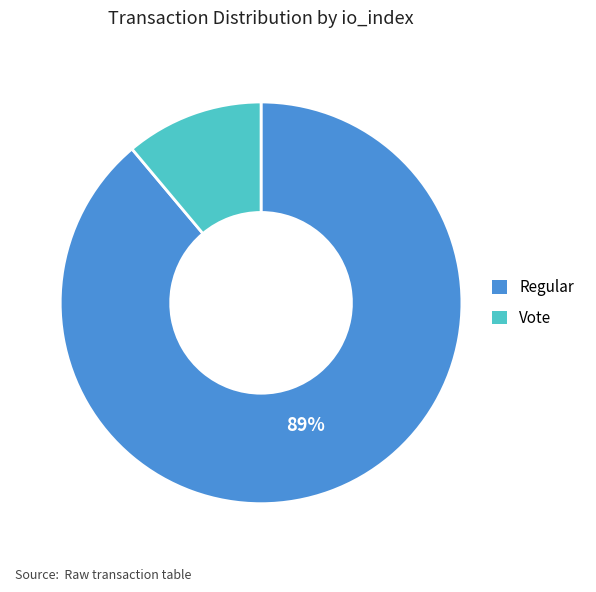

To the nearest percent, what is the difference between the largest and smallest slice percentages?

78%